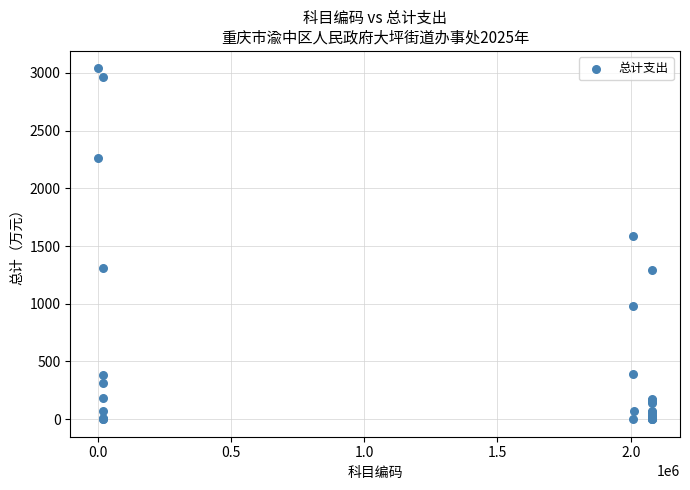

What Y value in the scatter plot is closest to 1518?

1588.2